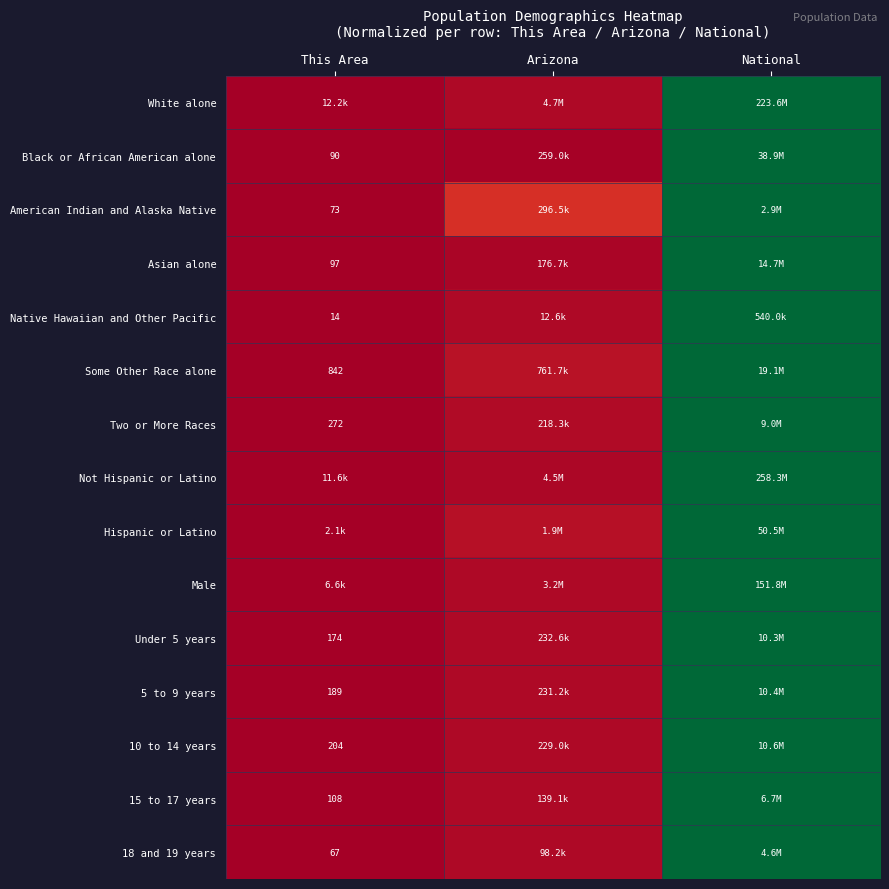

Between This Area and Arizona, which is larger?

Arizona